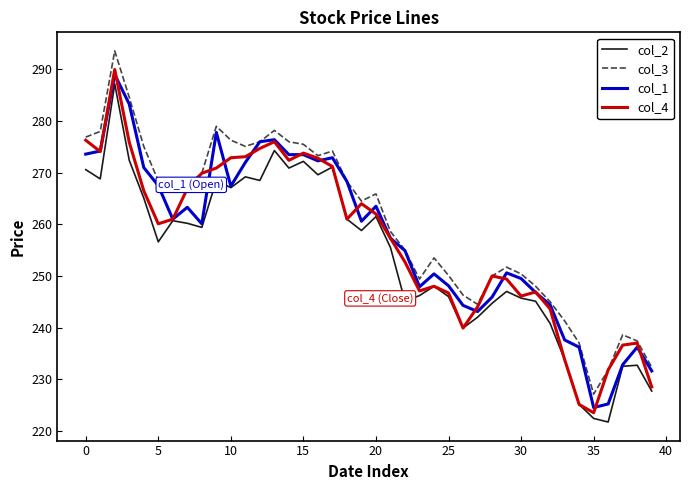

What is the lowest value of the col_1 series?

224.5